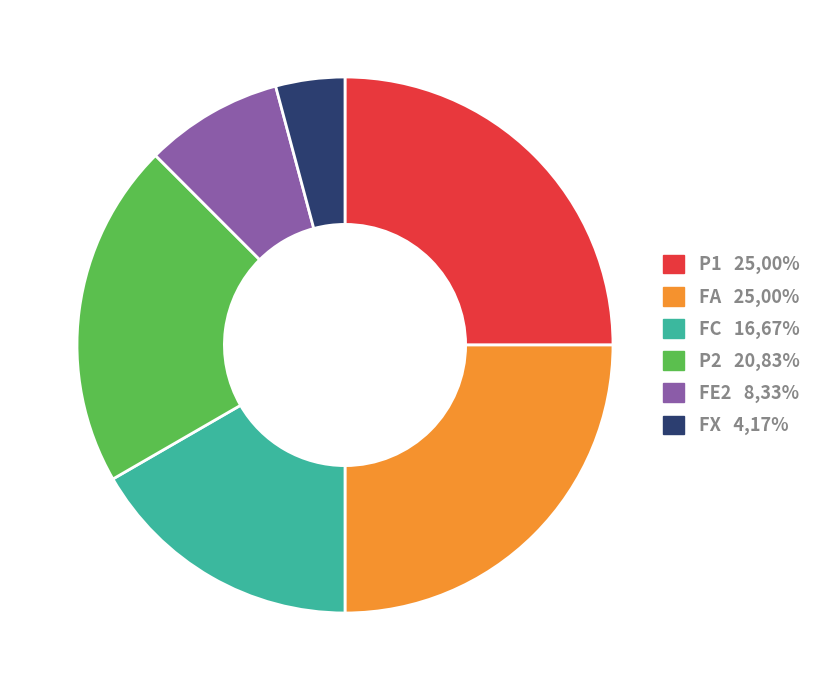

Does P2 represent more than half of the total?

No